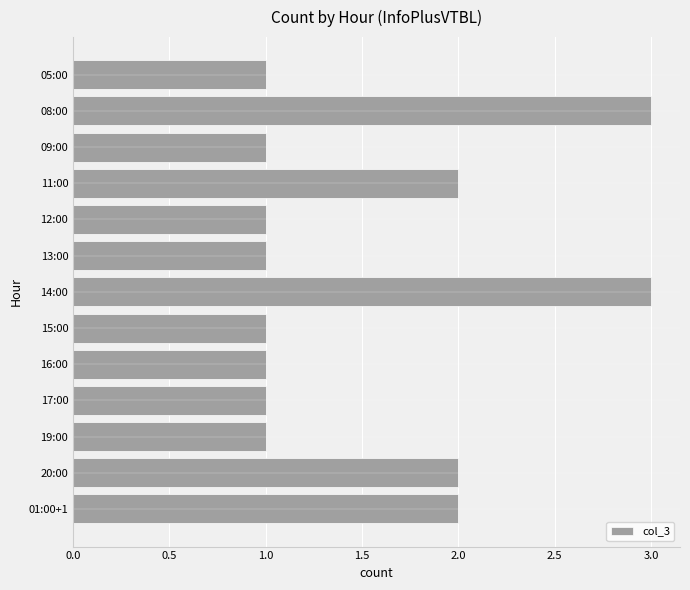

Between 14:00 and 16:00, which is larger?

14:00